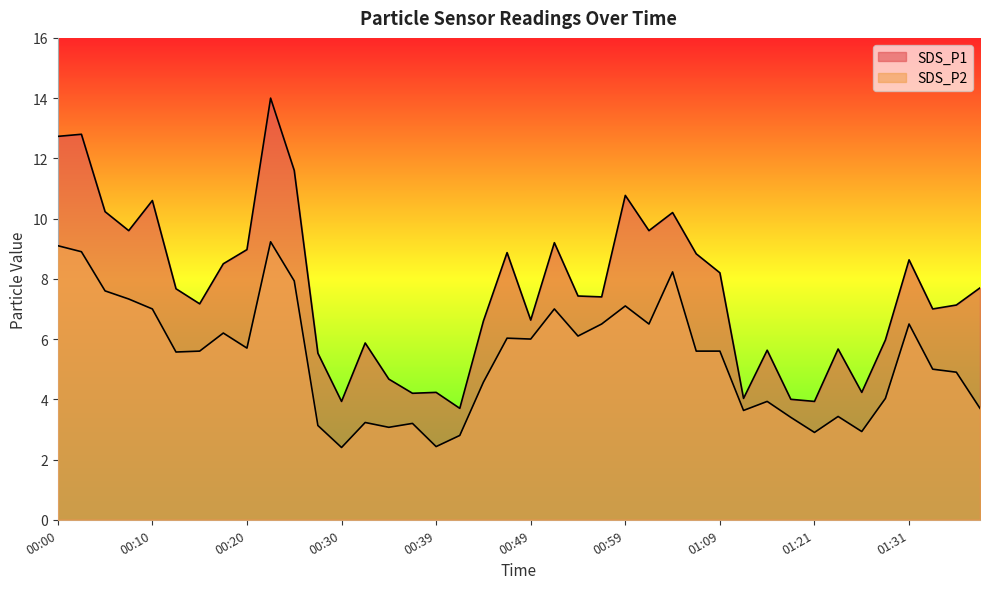

In SDS_P2, how many points are lower than both neighbors (excluding endpoints)?

11